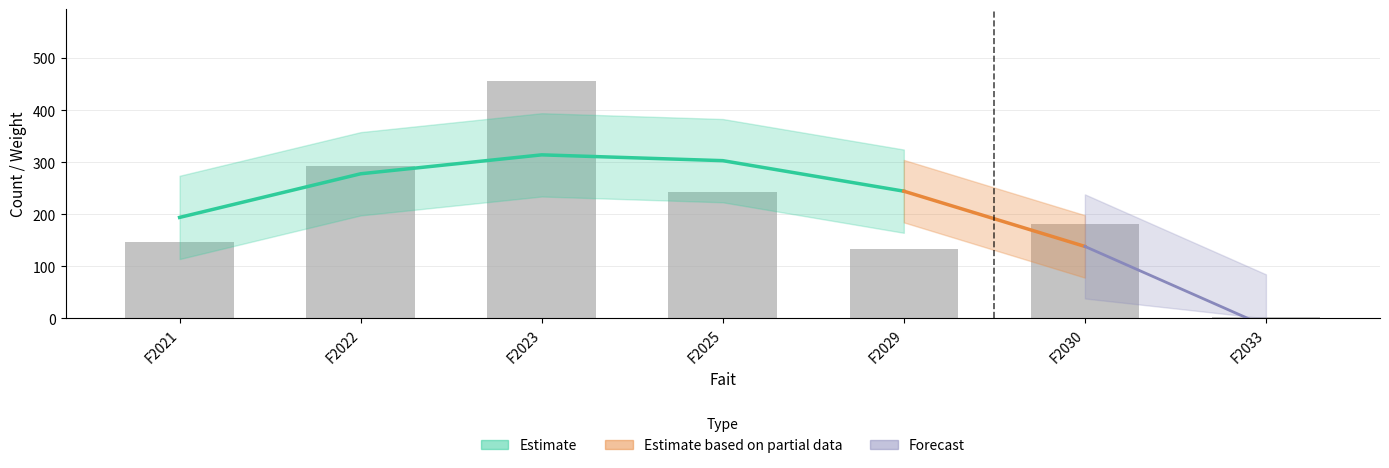

What is the difference between the second highest and second lowest values?

158